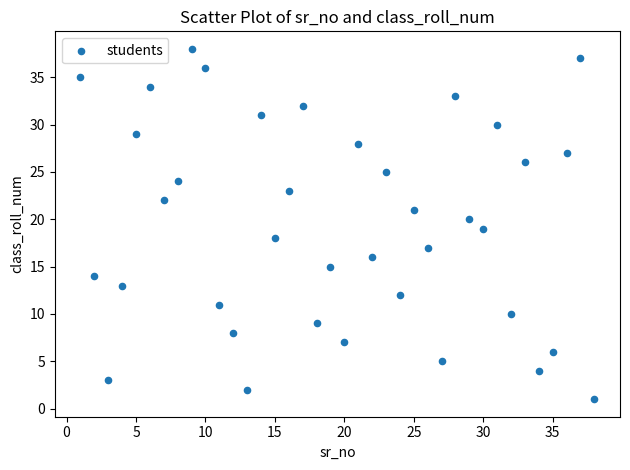

What is the range of X values (max minus min)?

37